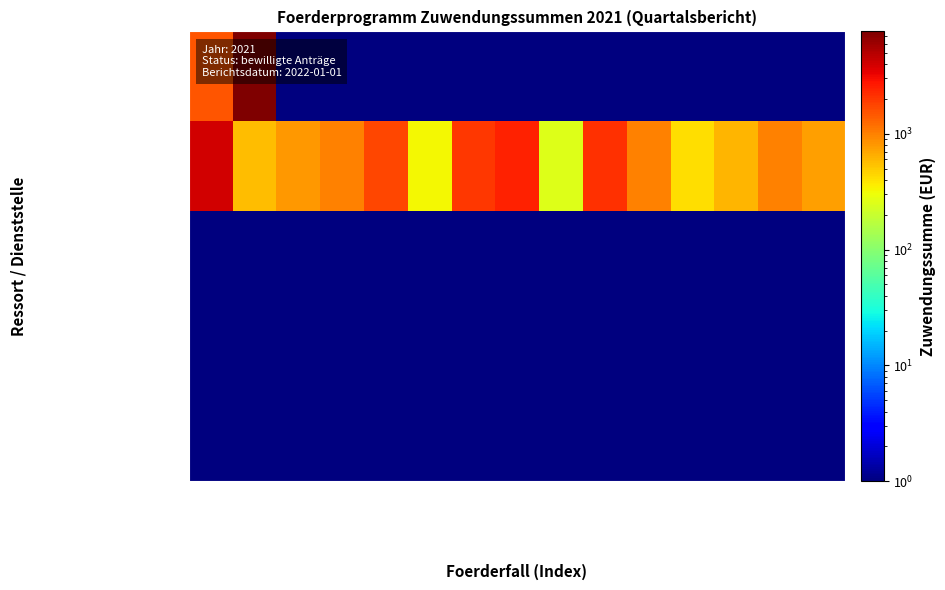

Rank the series by their maximum value, from lowest to highest.

04 - Senator fuer Inneres, 05 - Senator fuer Finanzen, 06 - Senator fuer Wirtschaft, 03 - Senatskanzlei - Stadtteil, 03 - Senatskanzlei